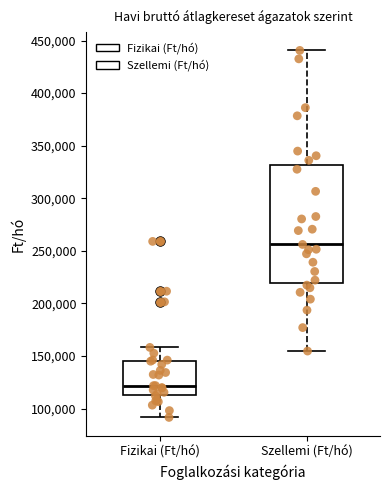

Reading left to right, transcribe this box plot: for each box, give where its median line is, the range the box spans, and where its two whiskers end, as read against the y-axis. The values are not printed on the chart, so give them approximately, as read against the axis.

Fizikai (Ft/hó): median 120000, box 115000 to 145000, whiskers 90000 to 160000
Szellemi (Ft/hó): median 255000, box 220000 to 330000, whiskers 155000 to 440000